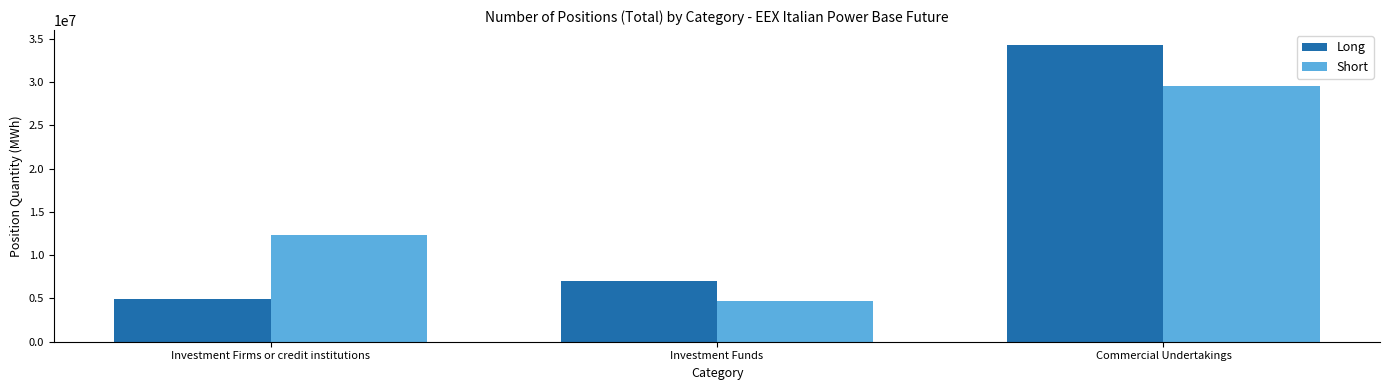

What is the difference between the Long values at Investment Funds and Commercial Undertakings?

27311673